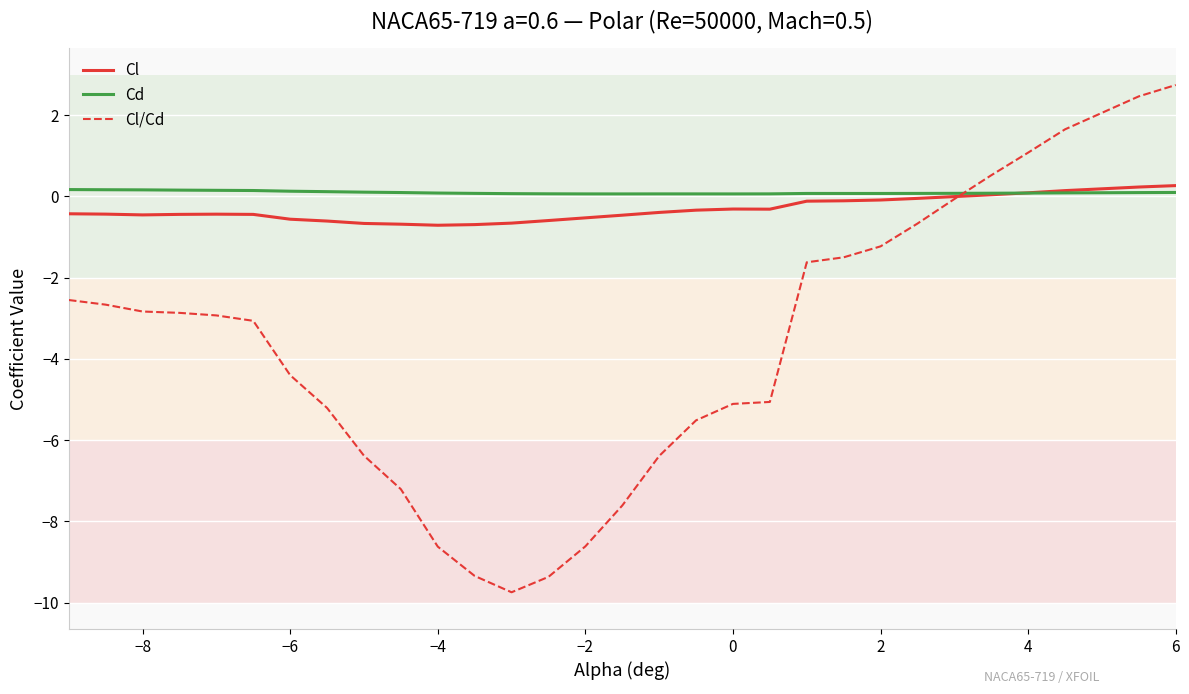

Which series has the largest range (max minus min)?

Cl/Cd